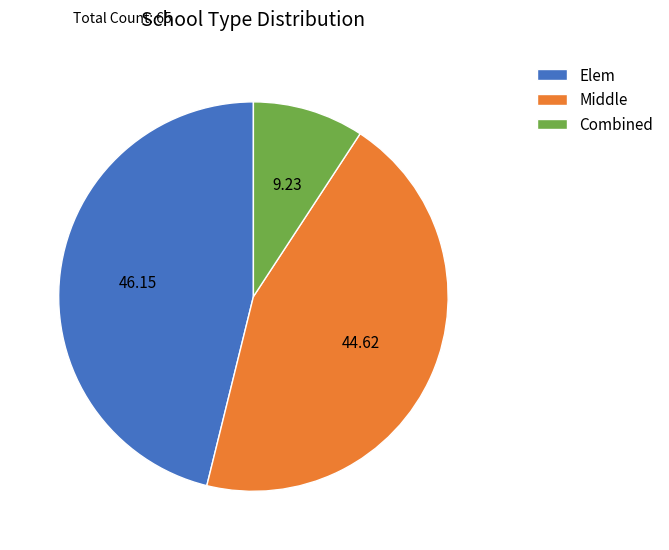

Do Elem and Middle together represent more than half of the pie?

Yes